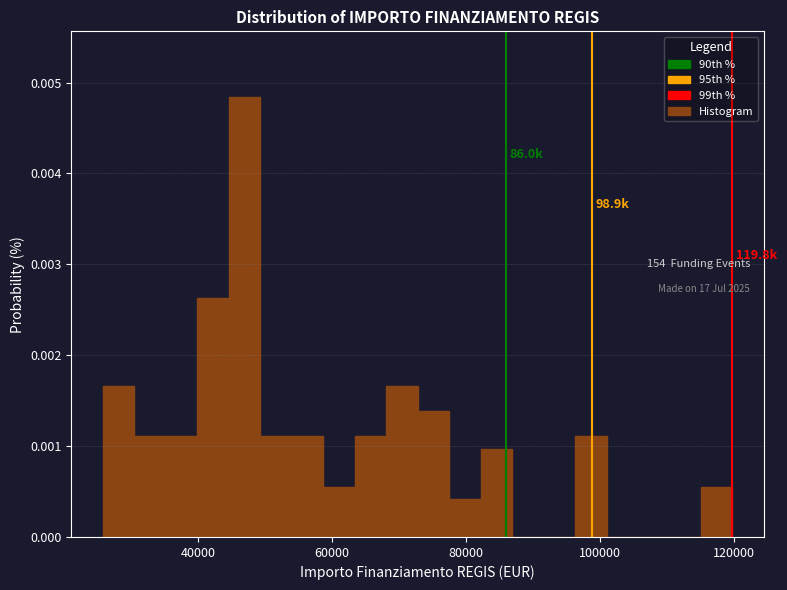

Read against the x-axis, roughly where is the centre of the tallest bar?

46000